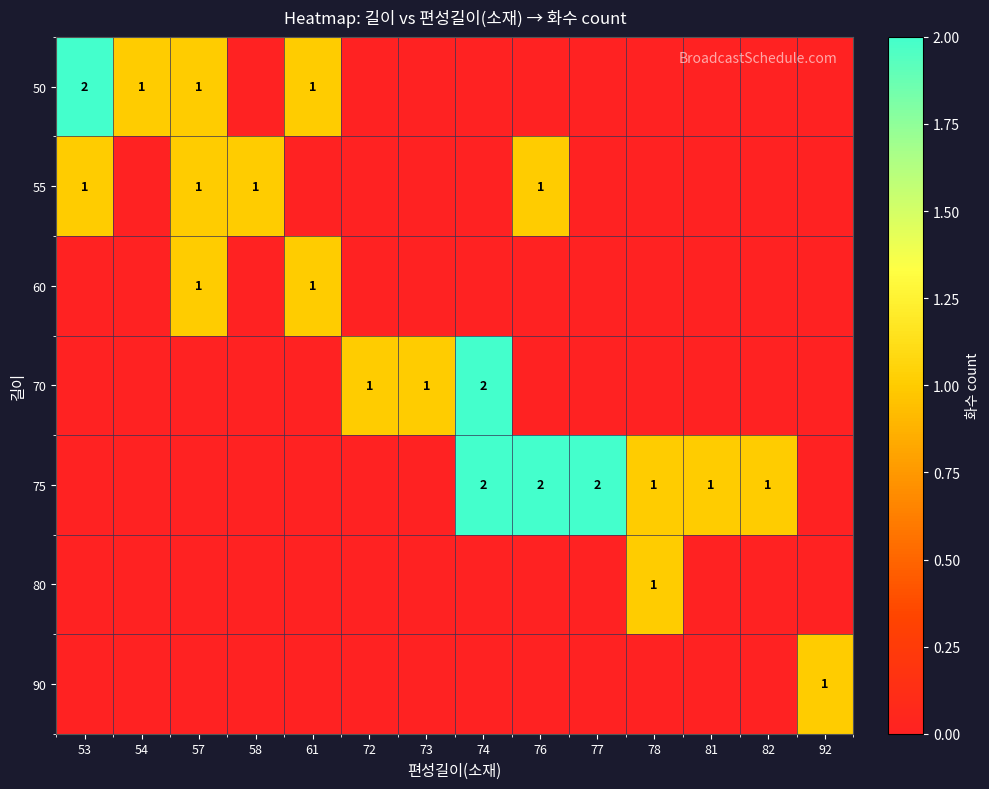

True or false: 70 has a value of 1 at 72.

True